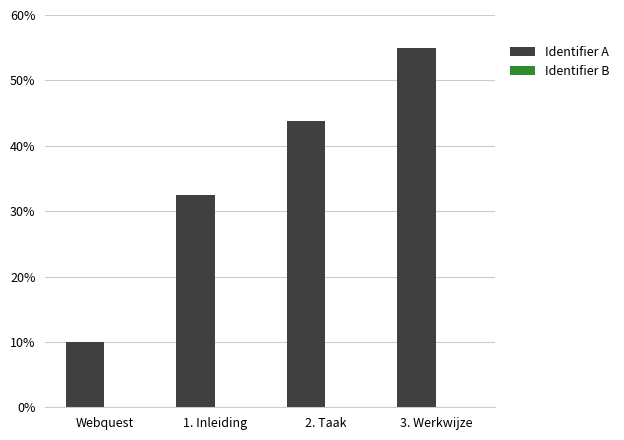

What is the minimum value for Identifier A?

10.0